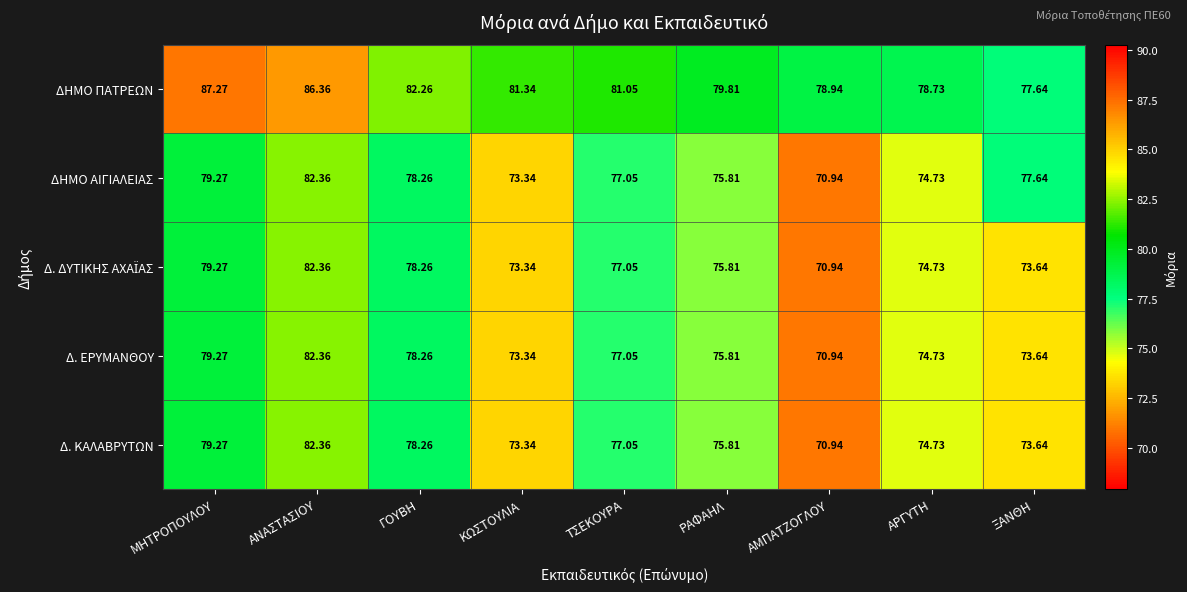

At which category is the sum across all series the highest?

ΑΝΑΣΤΑΣΙΟΥ